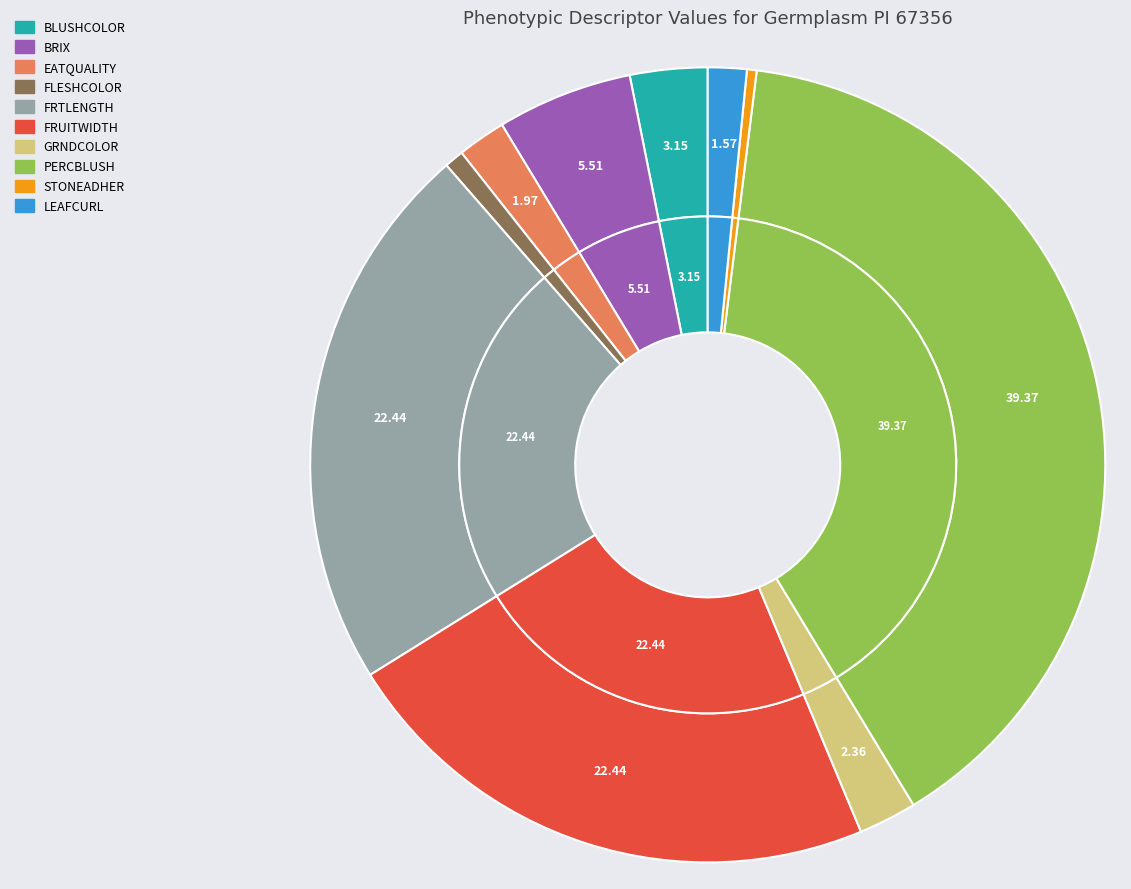

How much of the chart is everything except BLUSHCOLOR?

96.9%